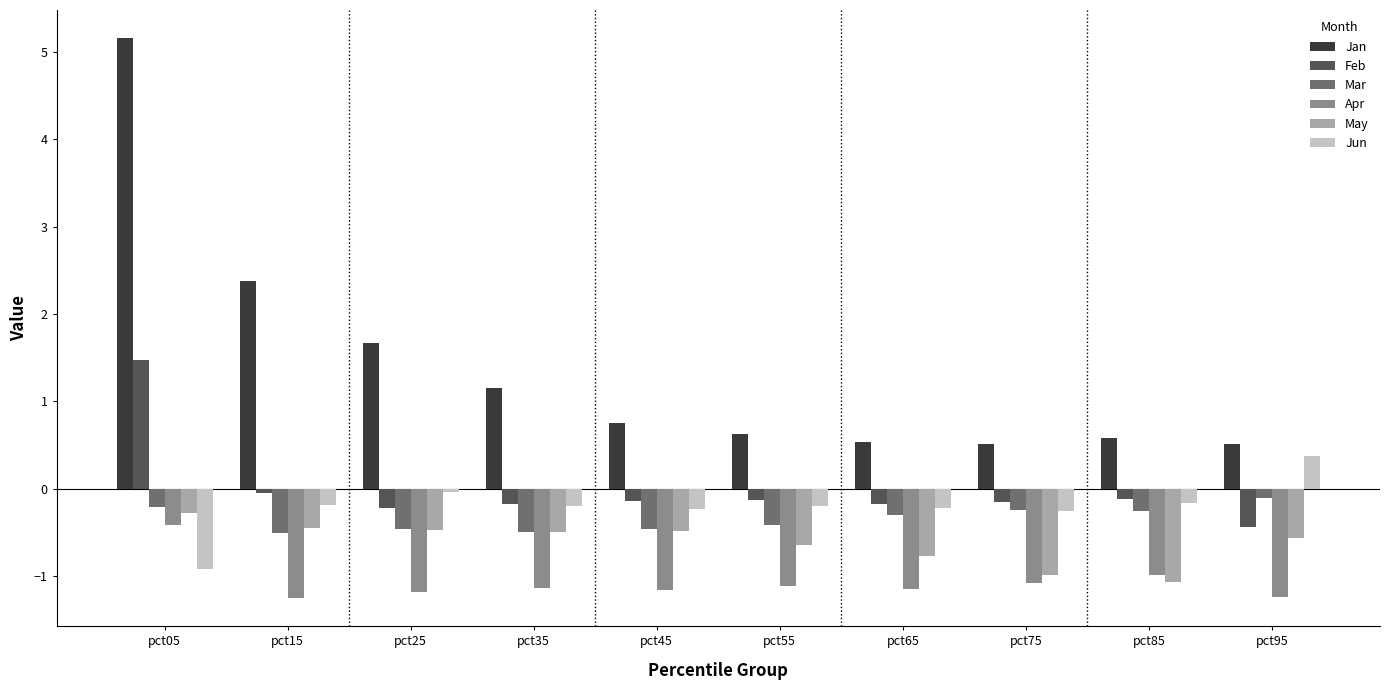

True or false: Apr has a value of -1.1 at pct55.

True